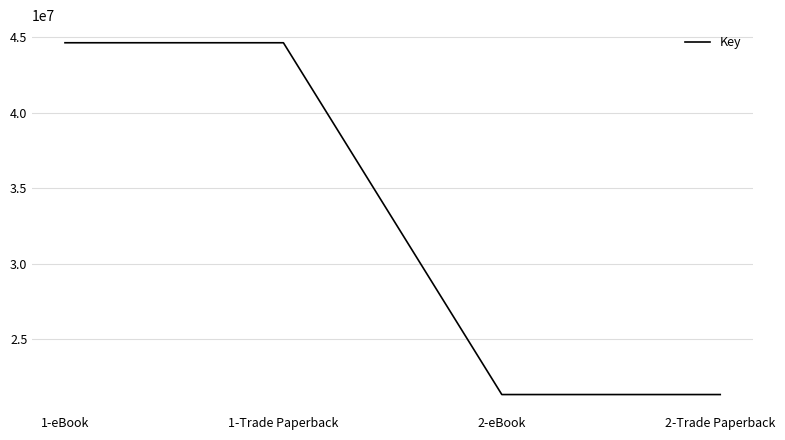

The value at 2-Trade Paperback is 32708388. True or false?

False